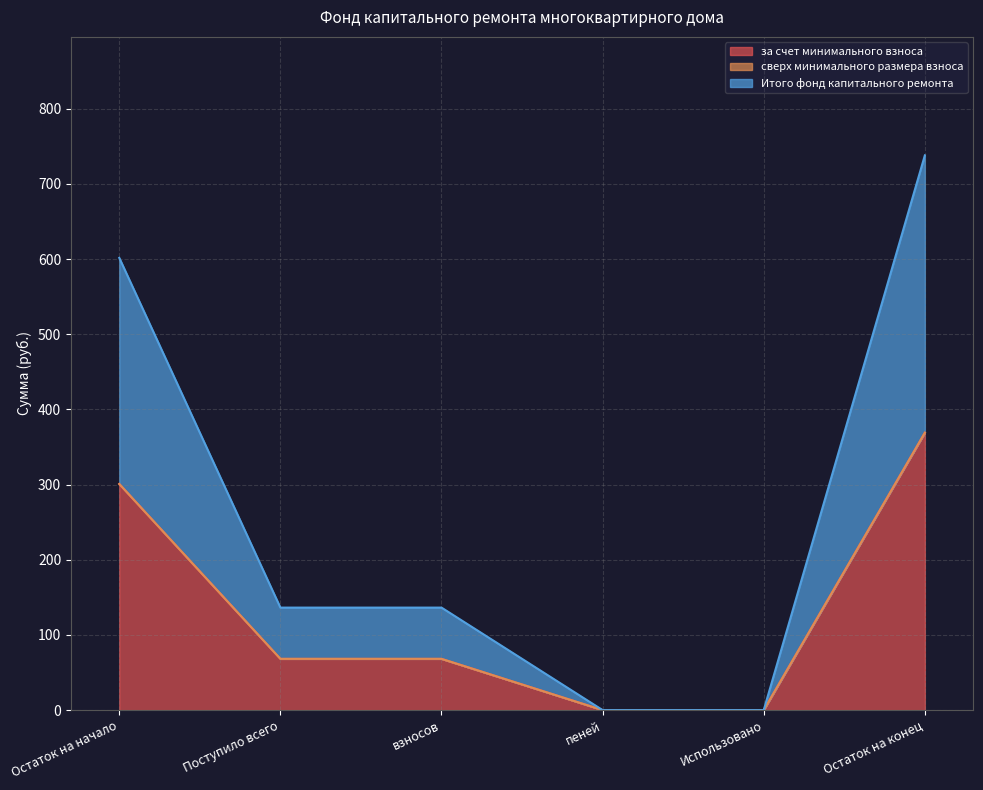

True or false: за счет минимального взноса has a value of 196.9 at Остаток на начало.

False